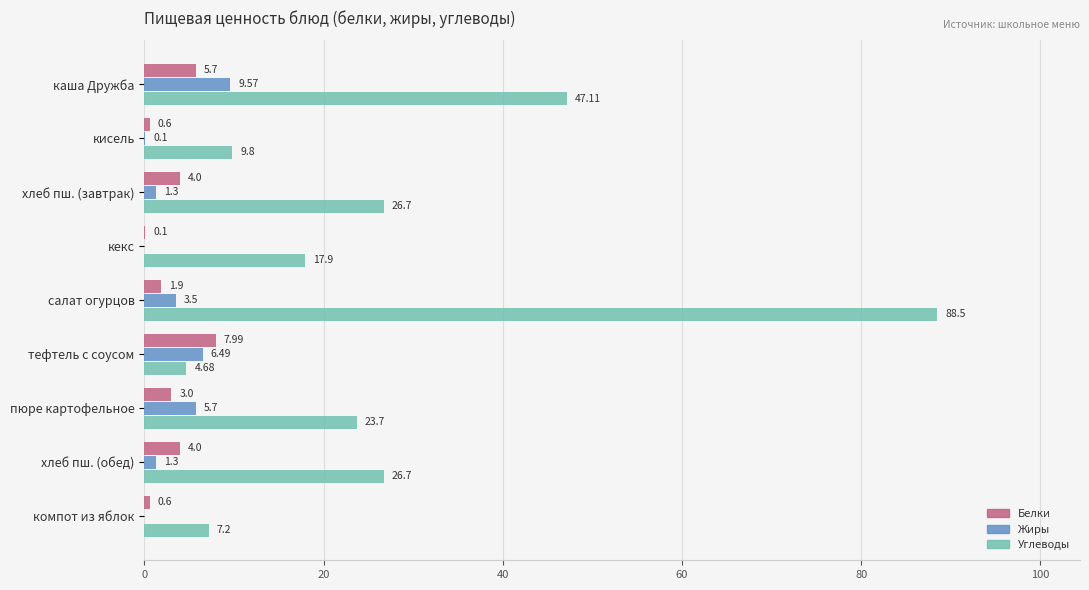

At which category does the chart reach its peak across all series?

салат огурцов